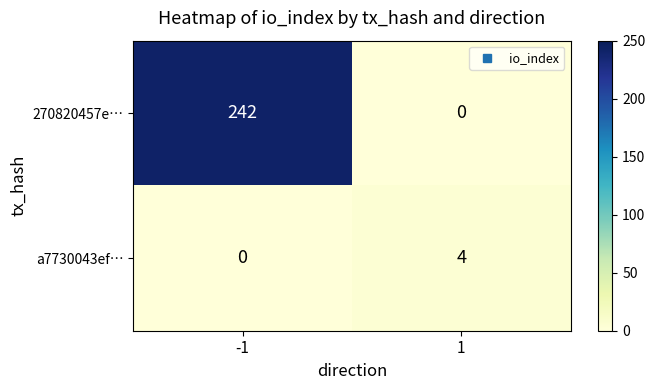

List the series in order of their overall mean, highest first.

270820457e…, a7730043ef…